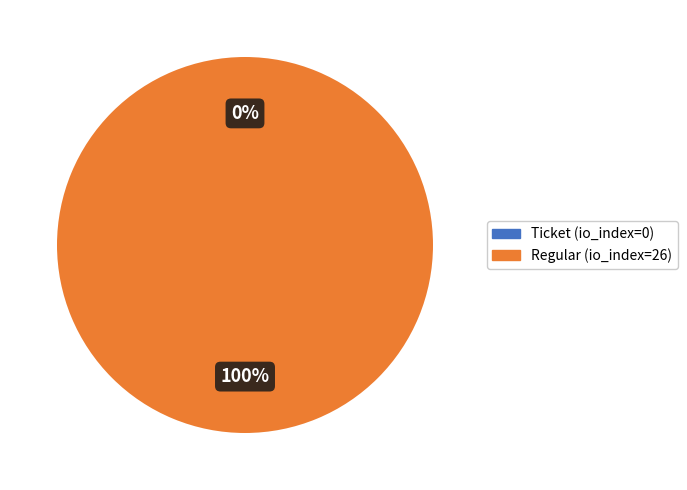

How many slices are in this pie chart?

2